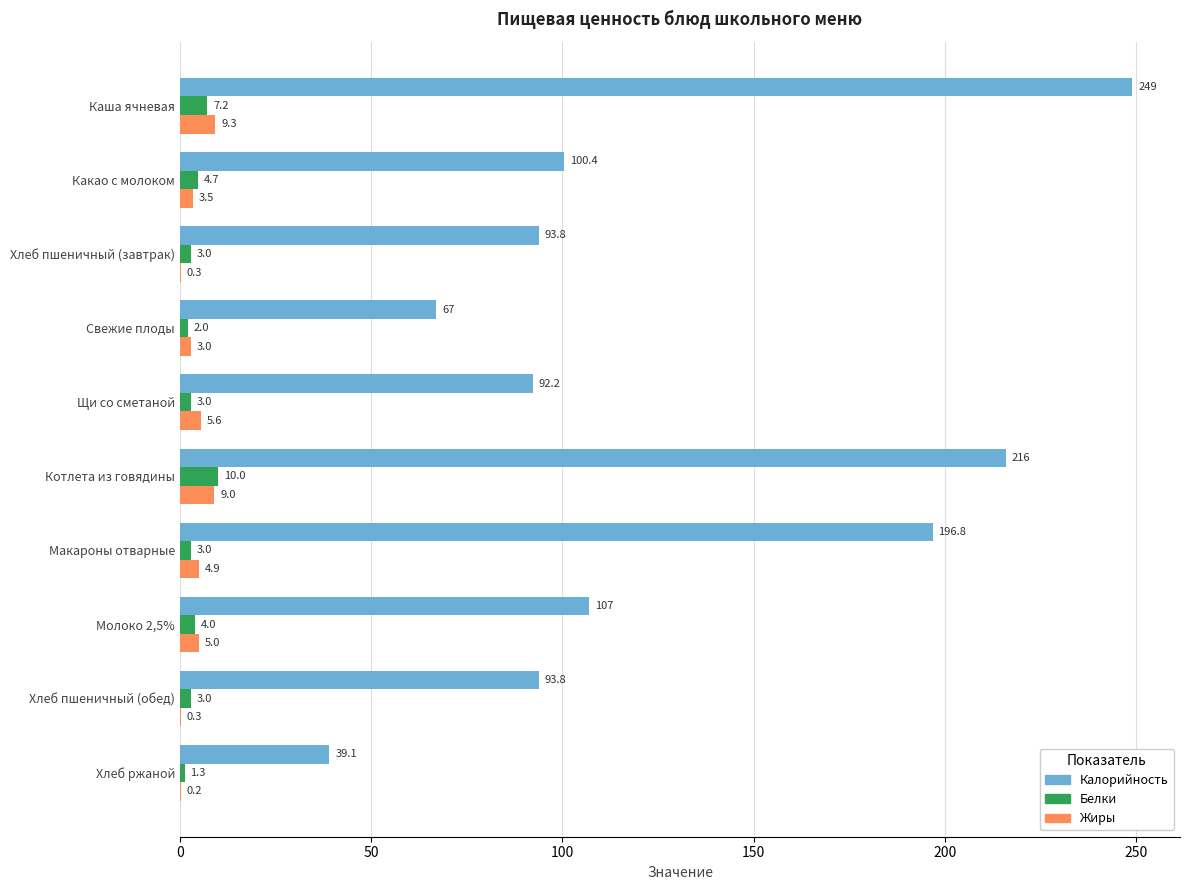

At which label is Белки closest to 5?

Какао с молоком